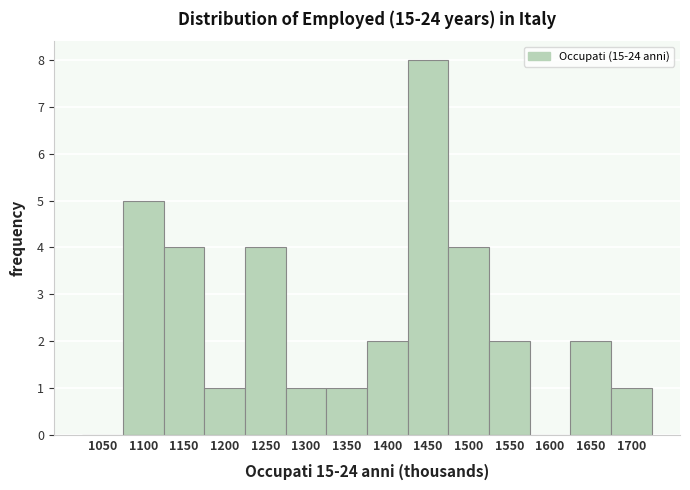

Reading right to left, transcribe all the data shown in this chart.

1700=1	1650=2	1600=0	1550=2	1500=4	1450=8	1400=2	1350=1	1300=1	1250=4	1200=1	1150=4	1100=5	1050=0